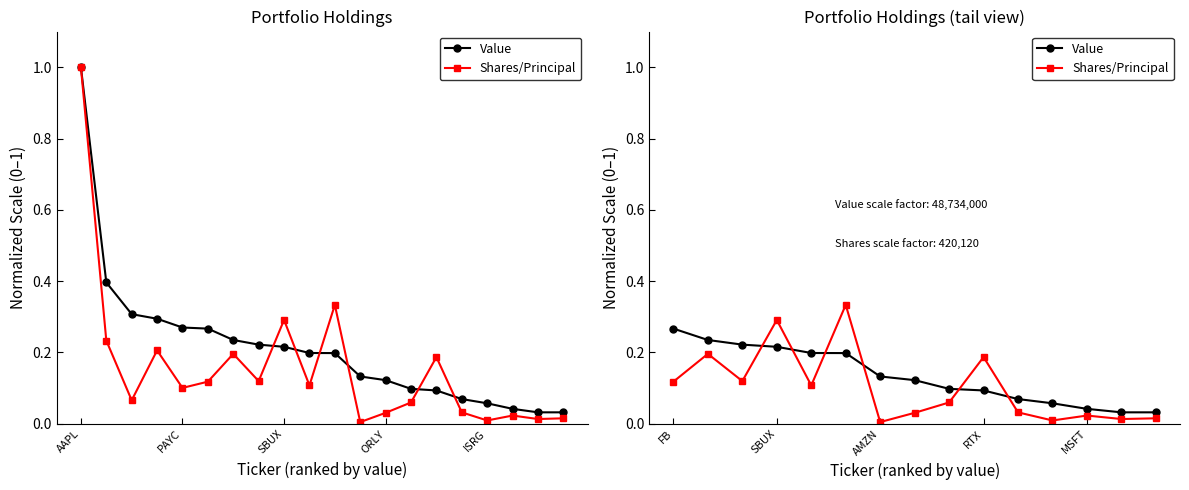

The Value series shows 0.0 at 7. True or false?

False